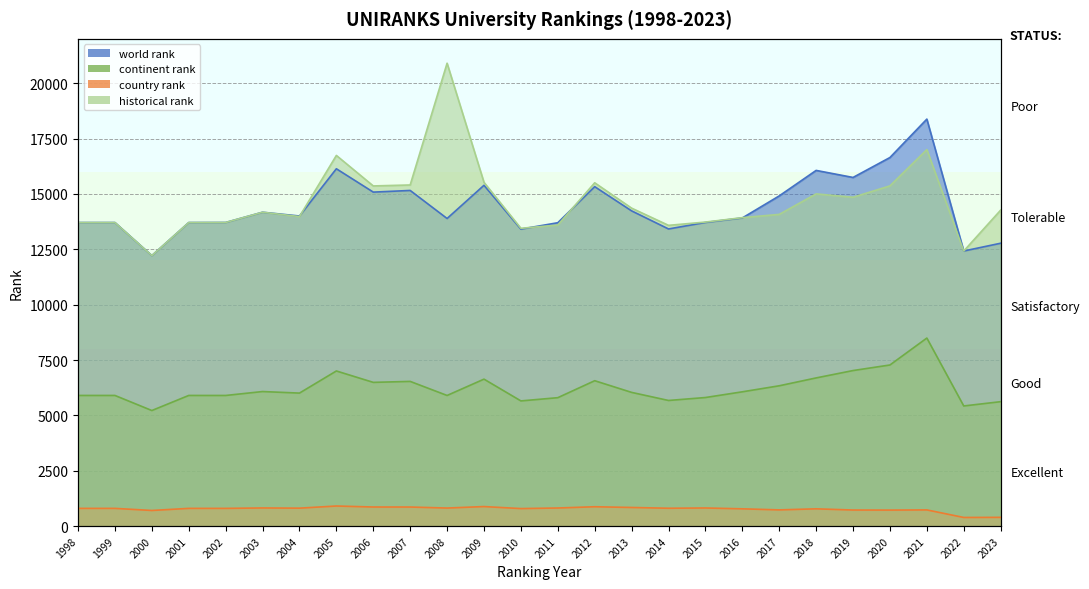

True or false: historical rank and continent rank cross at least once.

False